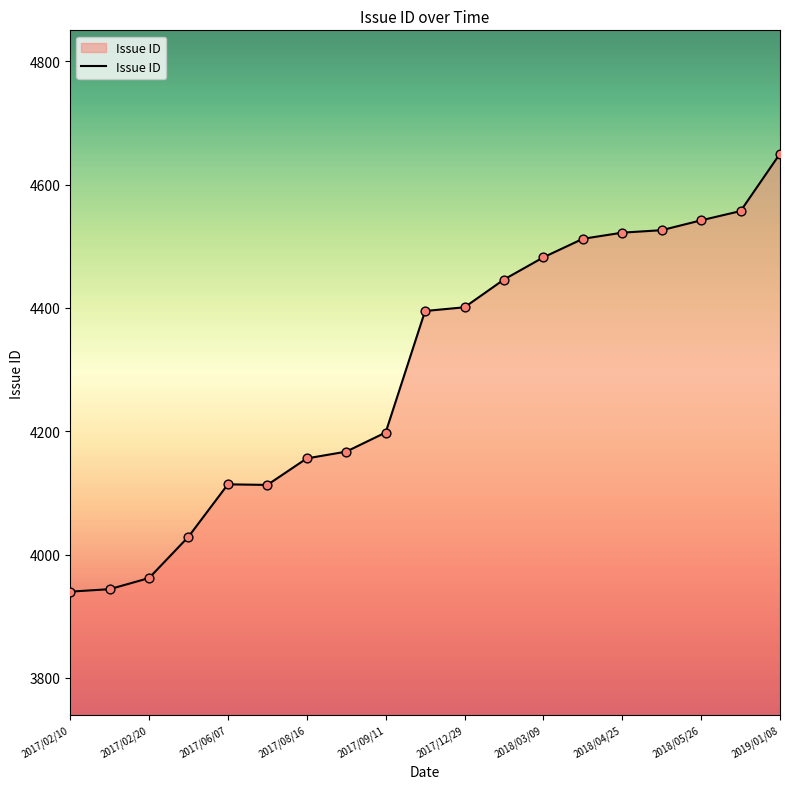

What is the minimum value shown in the chart?

3940